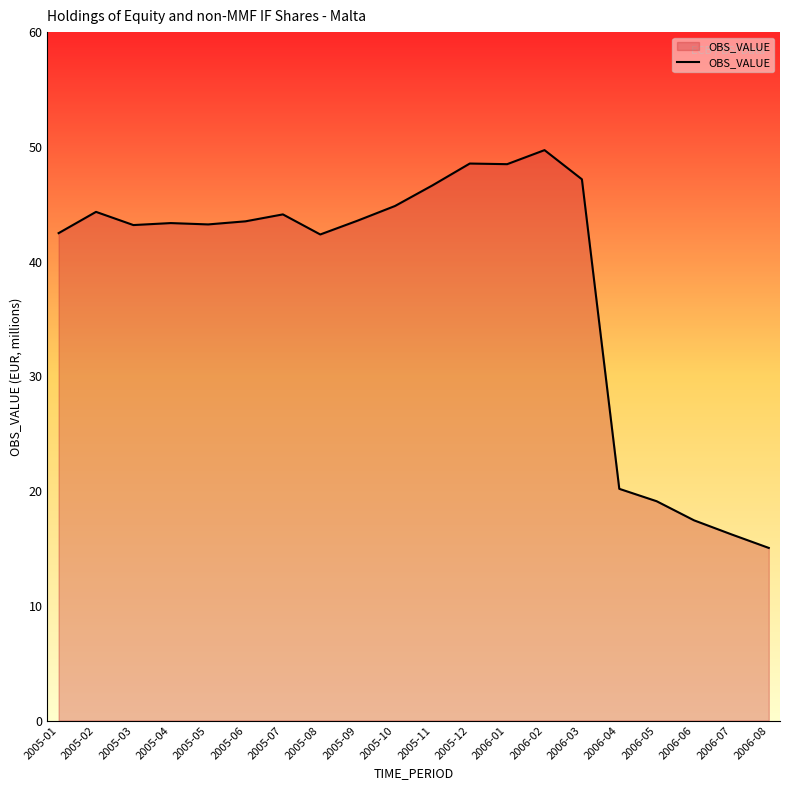

What is the smallest value displayed?

15.0